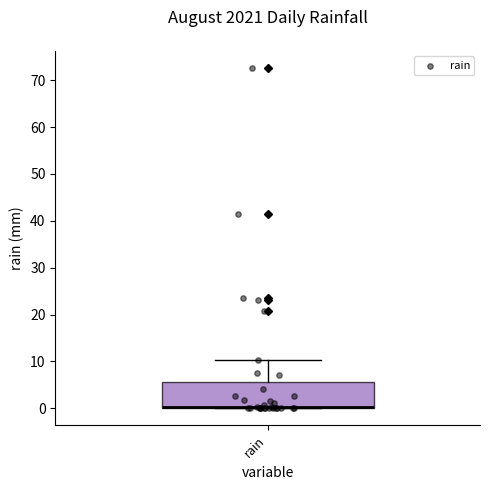

Read this box plot against the y-axis: the position of the median line, the range covered by the box, and the ends of both whiskers. The values are not printed on the chart, so give them approximately, as read against the axis.

median 0 (drawn on the box's lower edge), box 0 to 6, whiskers 0 to 10